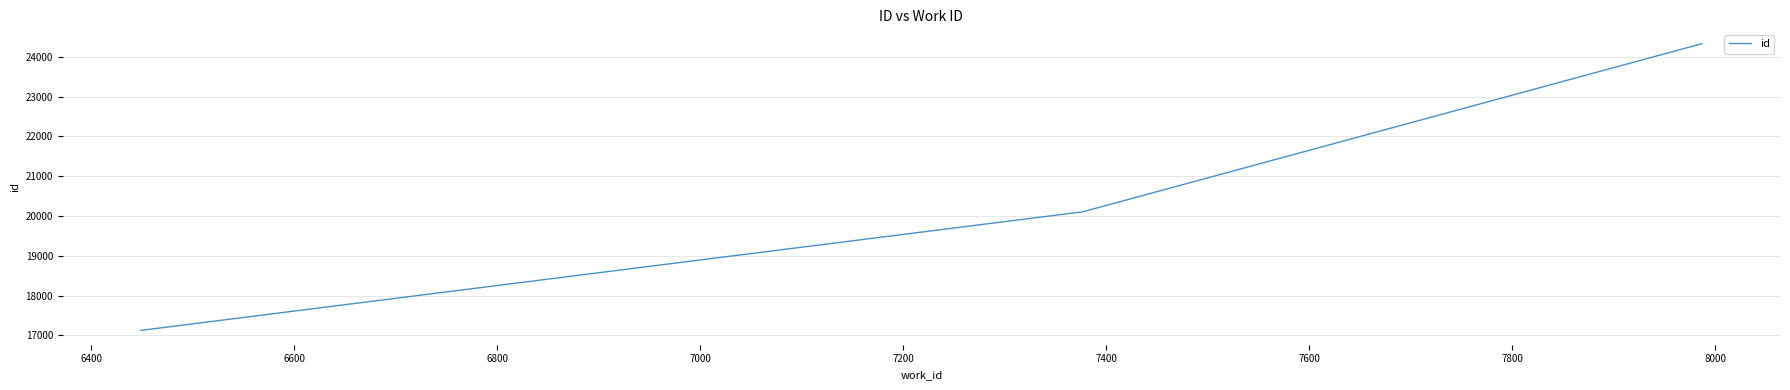

Does the chart have visible grid lines?

Yes